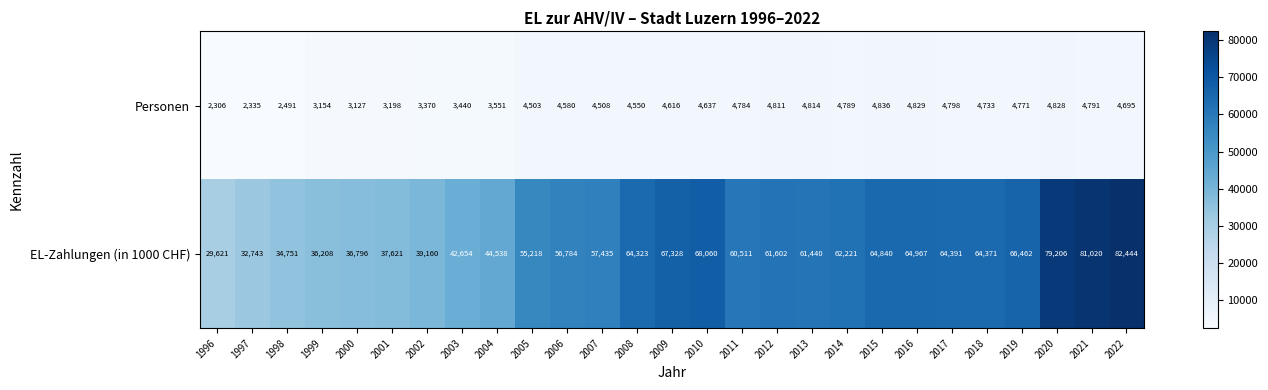

Which category has the lowest value in the Personen series?

1996